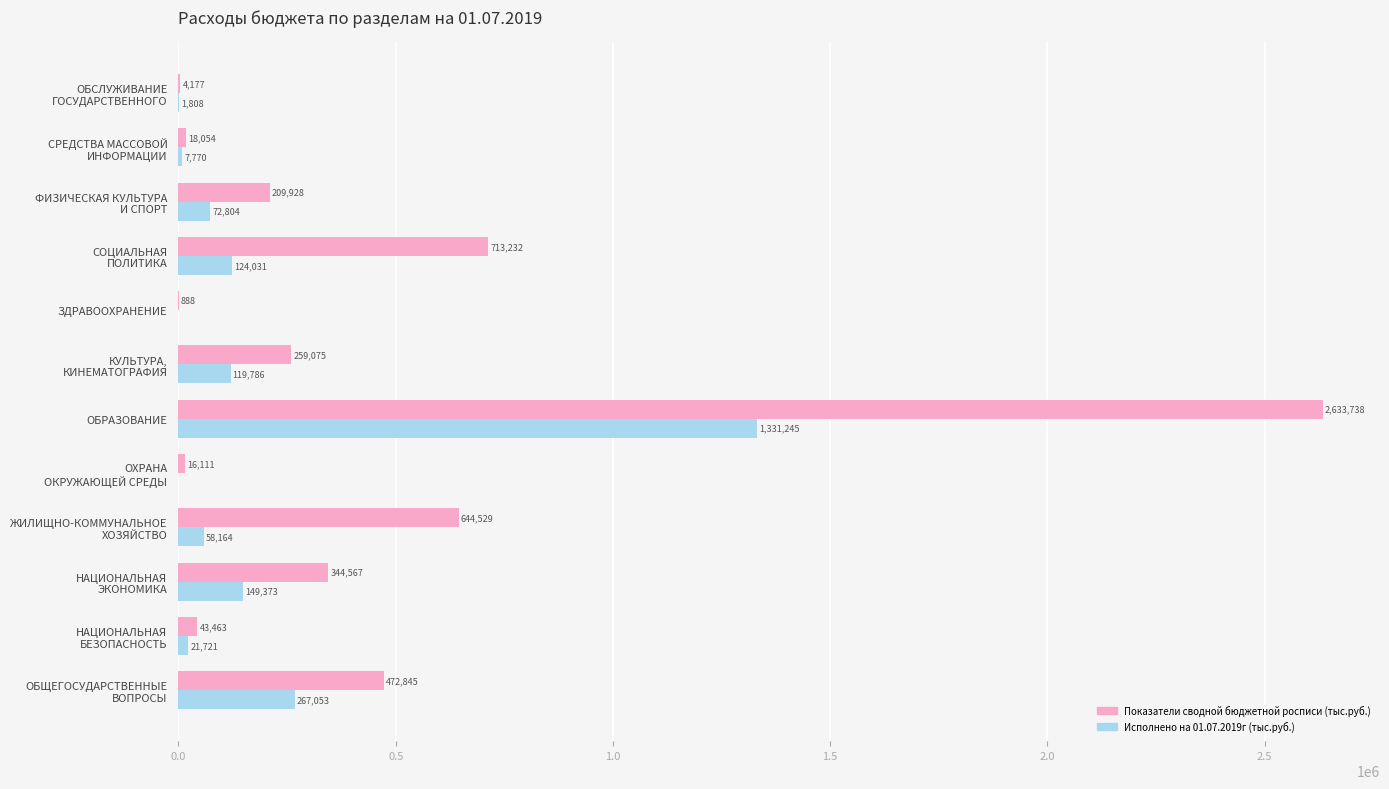

What is the maximum value shown in the chart?

2633738.1